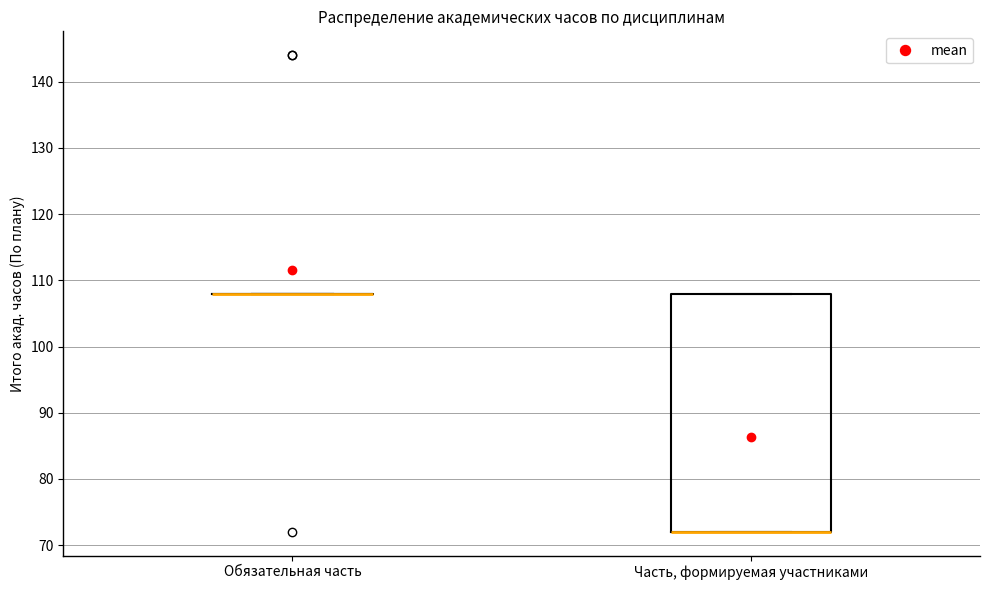

Reading left to right, read every box against the y-axis: the position of its median line, the range the box covers, and the ends of its whiskers. The values are not printed on the chart, so give them approximately, as read against the axis.

Обязательная часть: box collapsed to a line at 108, whiskers 108 to 108
Часть, формируемая участниками: median 72 (drawn on the box's lower edge), box 72 to 108, whiskers 72 to 108